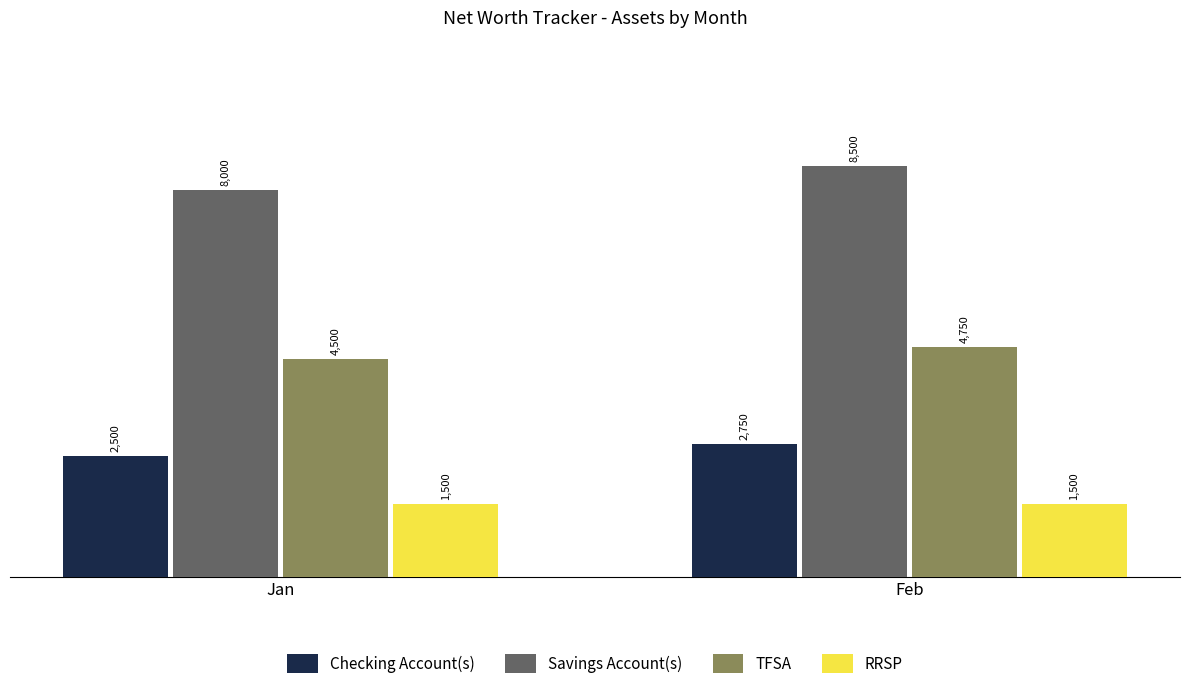

Which series has the widest spread of values?

Savings Account(s)